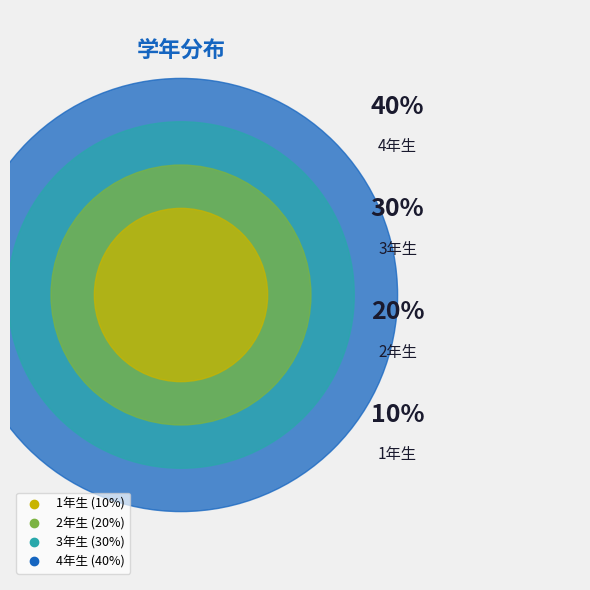

What is the ratio of the value at 4年生 to the value at 2年生?

2.0